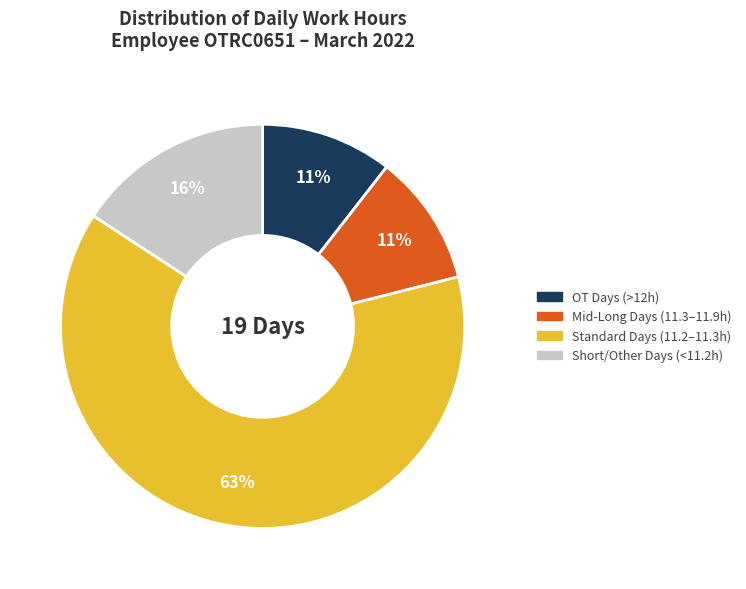

Is there a majority slice in this chart?

Yes